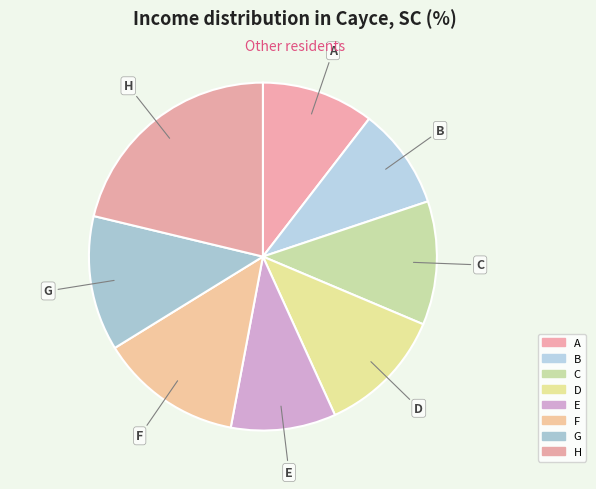

Which has a higher value, F or B?

F